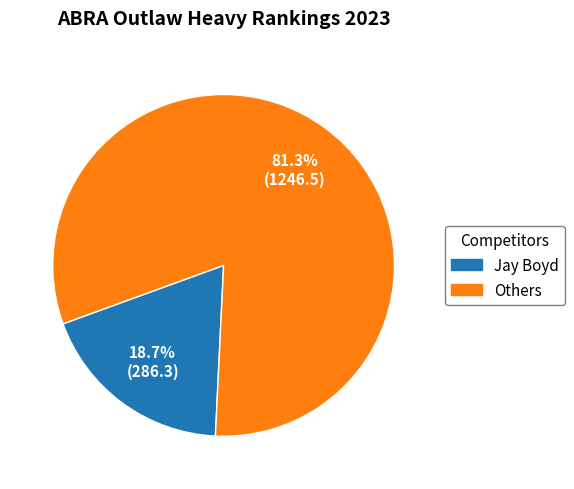

Is there a majority slice in this chart?

Yes